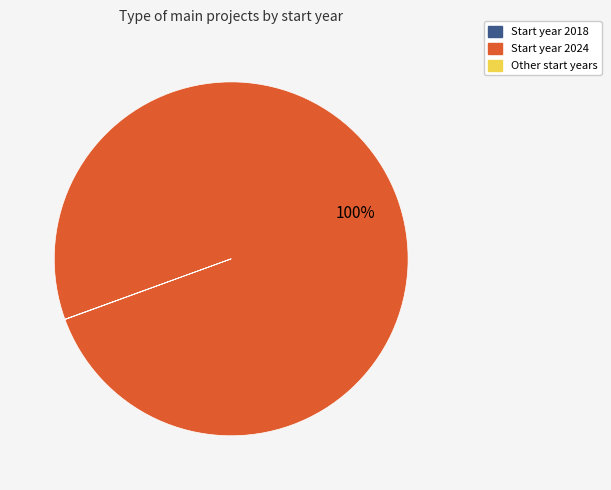

Does any single category account for the majority?

Yes